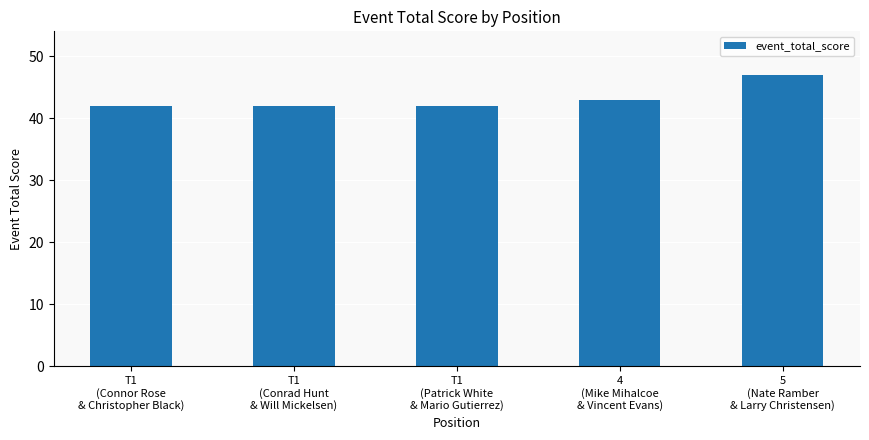

What is the minimum value shown in the chart?

42